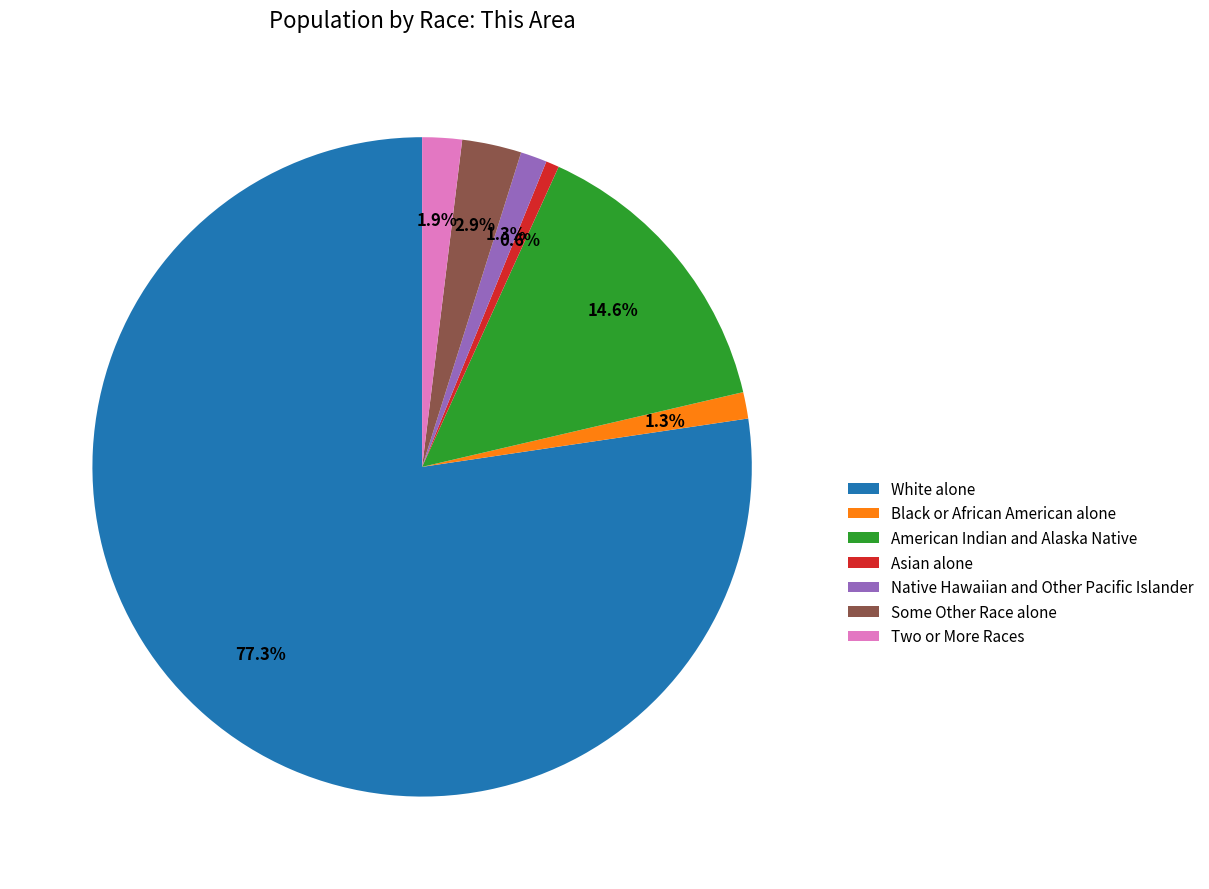

To the nearest percent, what is the difference between the American Indian and Alaska Native and White alone slice percentages?

63%